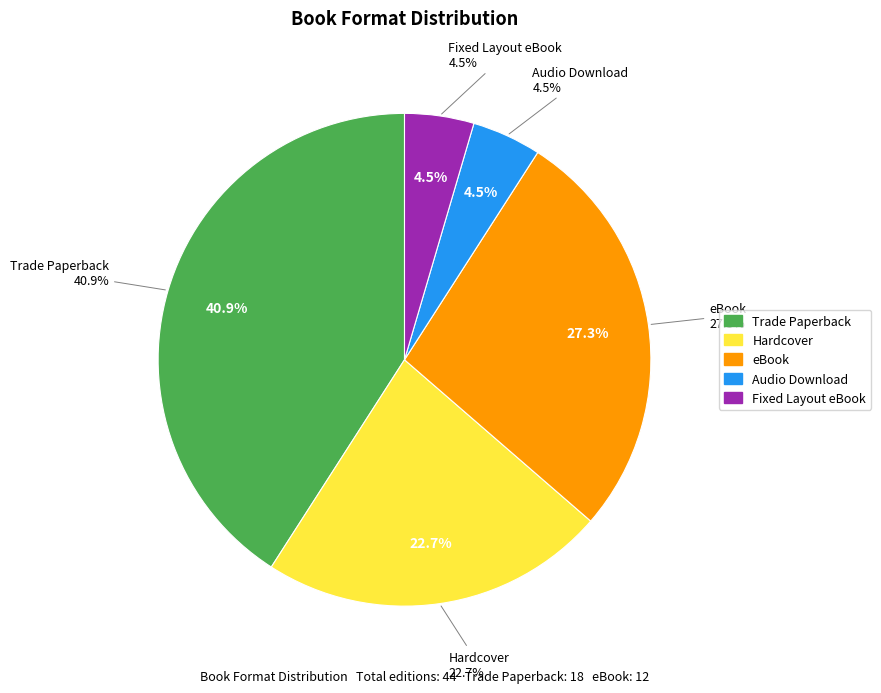

To the nearest percent, what is the difference between the largest and smallest slice percentages?

36%